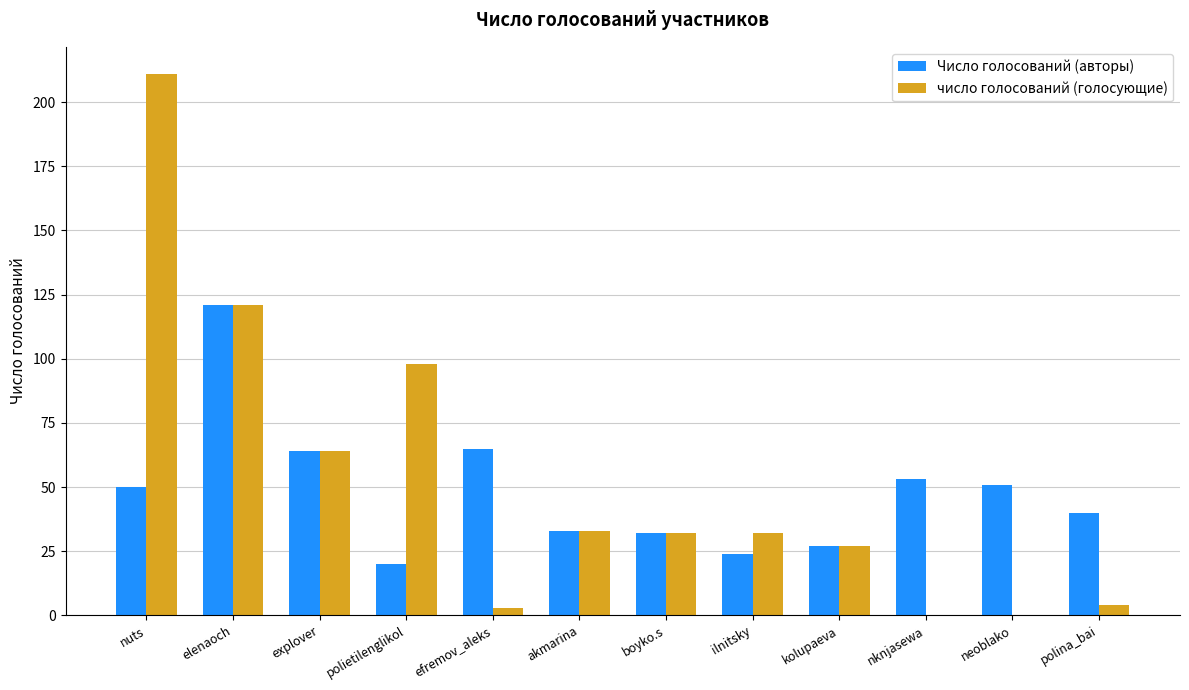

Is it true that Число голосований (авторы) equals 40 at polina_bai?

True